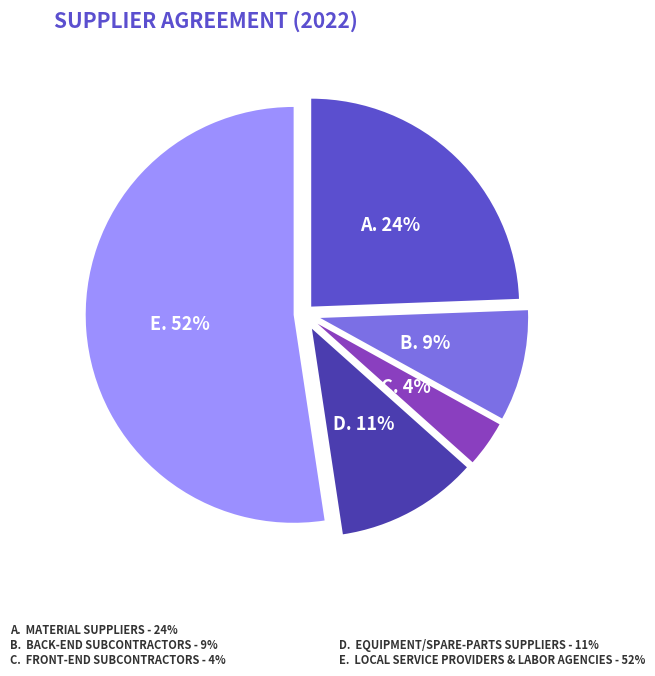

To the nearest percent, what is the average slice percentage?

20%